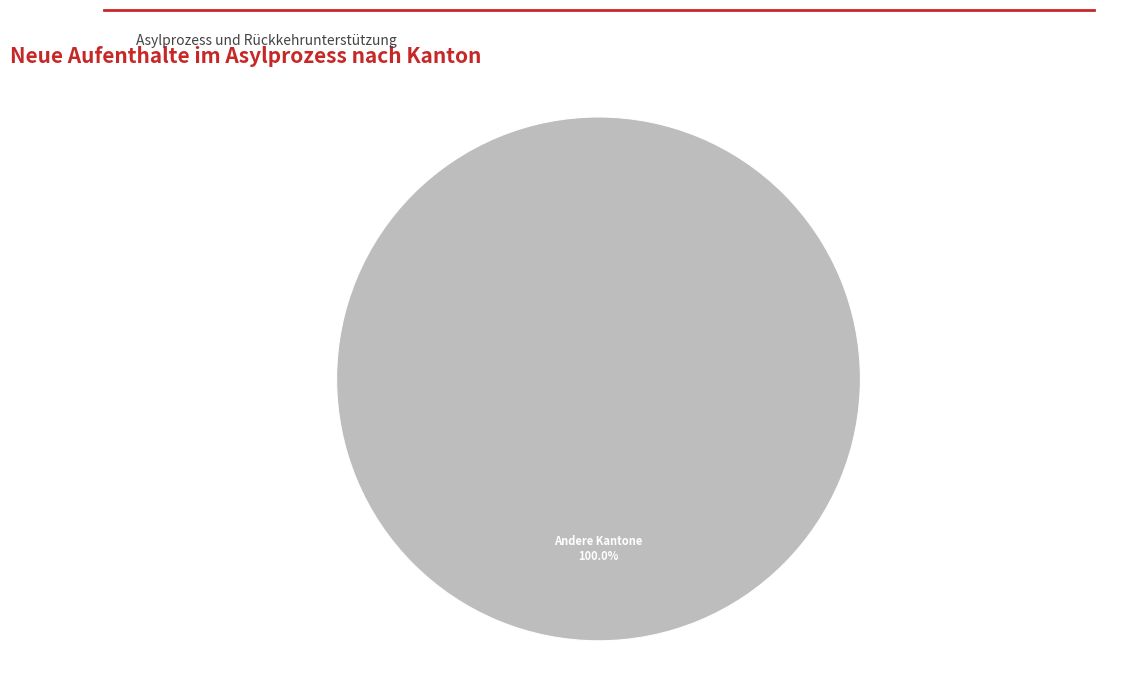

Is Andere Kantone the majority of the pie?

Yes